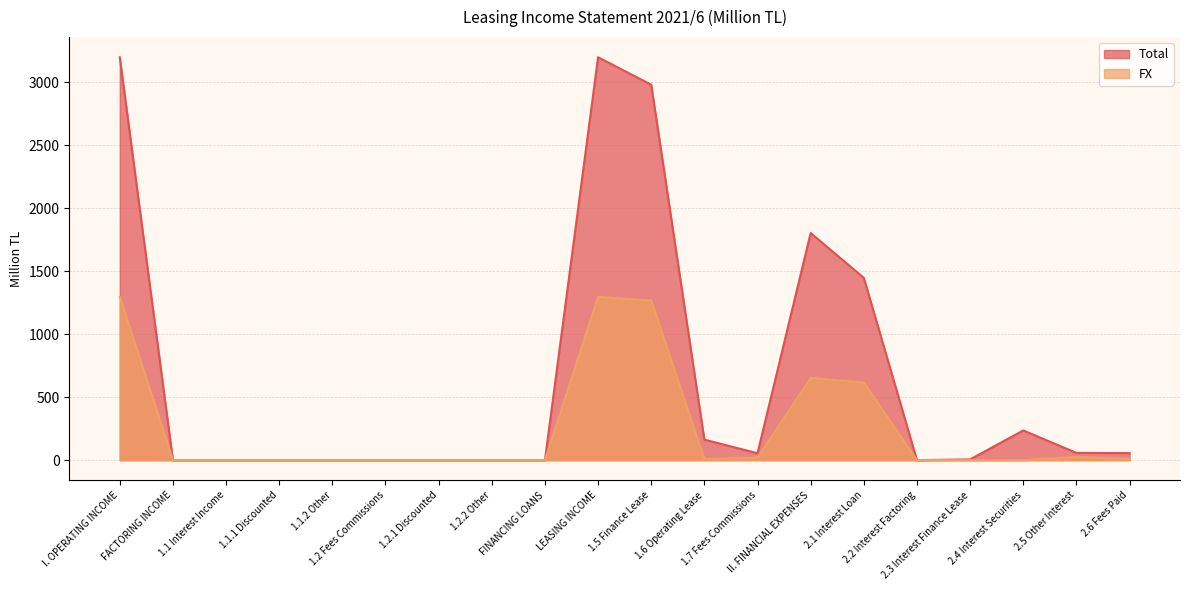

At which category does FX reach its first local peak?

LEASING INCOME